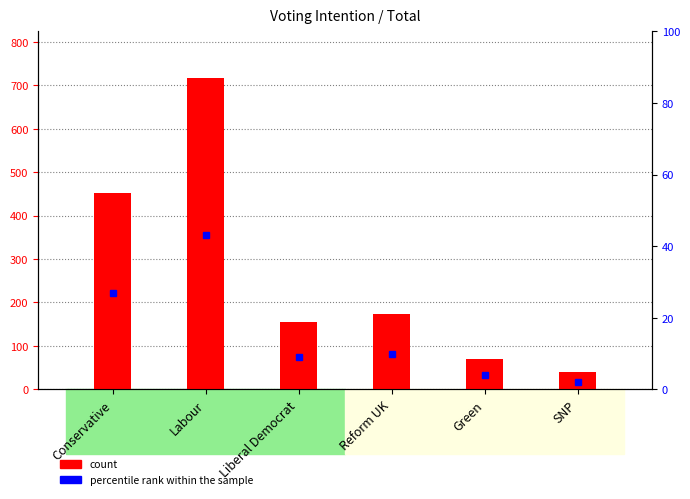

What position from the right is Conservative?

6